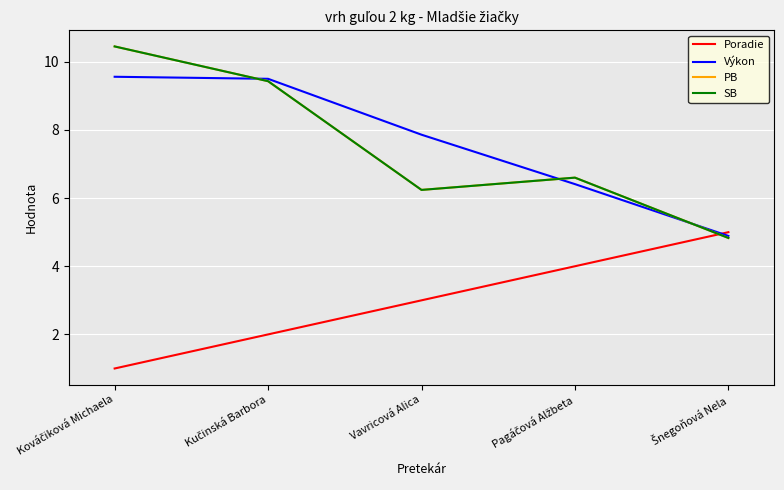

List the labels in order of Poradie value, largest first.

Šnegoňová Nela, Pagáčová Alžbeta, Vavricová Alica, Kučinská Barbora, Kováčiková Michaela